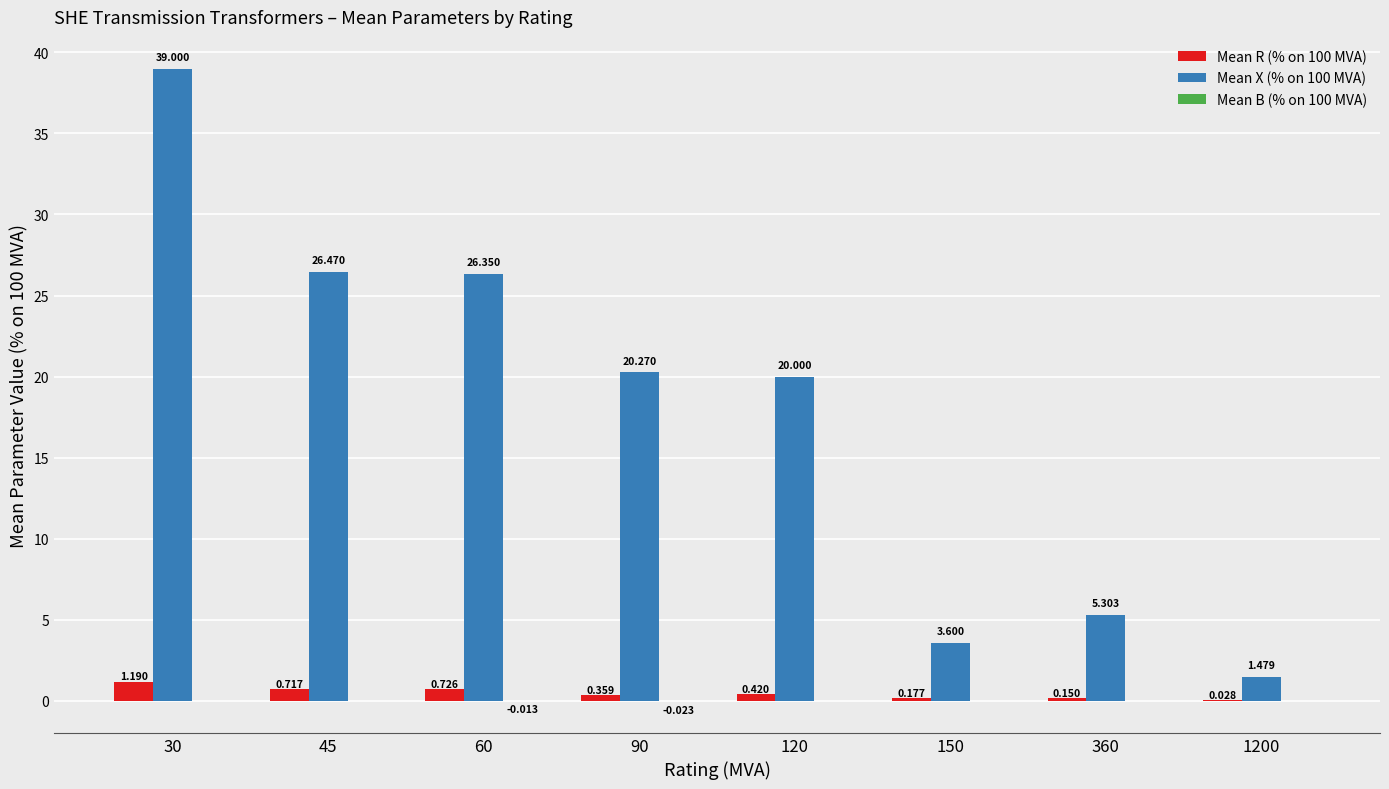

At which label is Mean R (% on 100 MVA) closest to 0?

1200